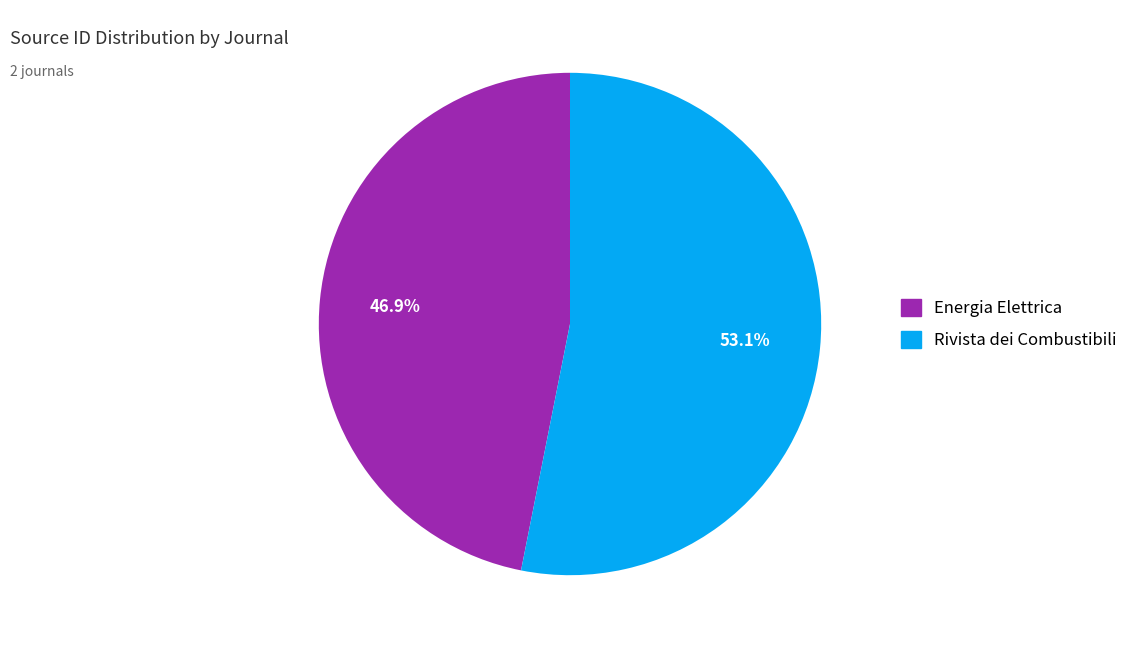

To the nearest percent, what is the difference between the Rivista dei Combustibili and Energia Elettrica slice percentages?

6%